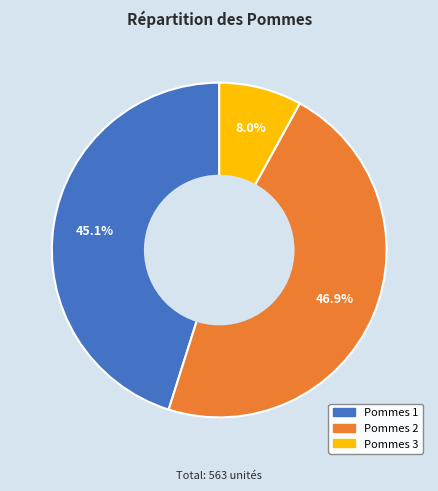

Approximately how many times larger is the value at Pommes 3 compared to Pommes 1?

0.2